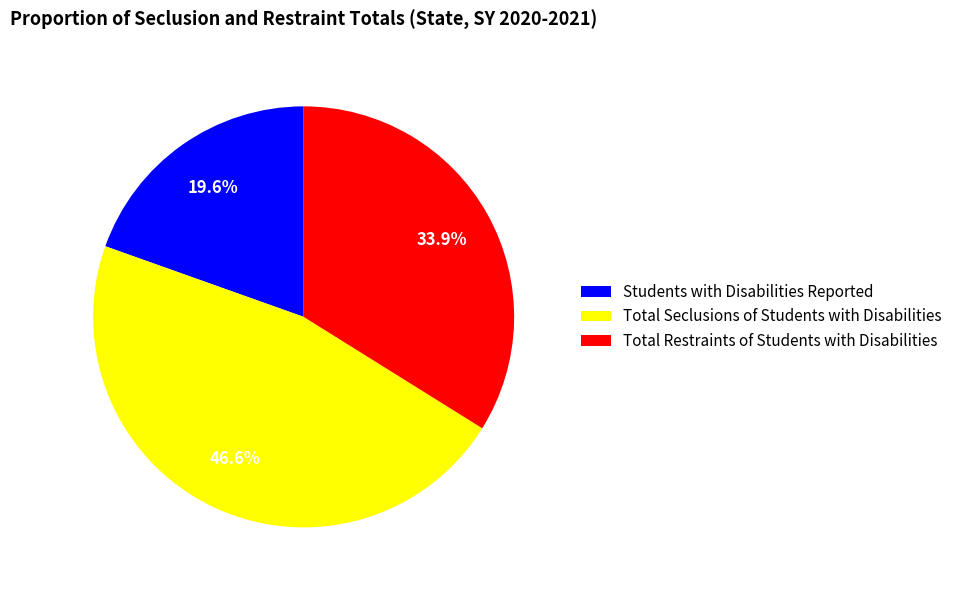

What percentage do Students with Disabilities Reported and Total Seclusions of Students with Disabilities together represent?

66.1%